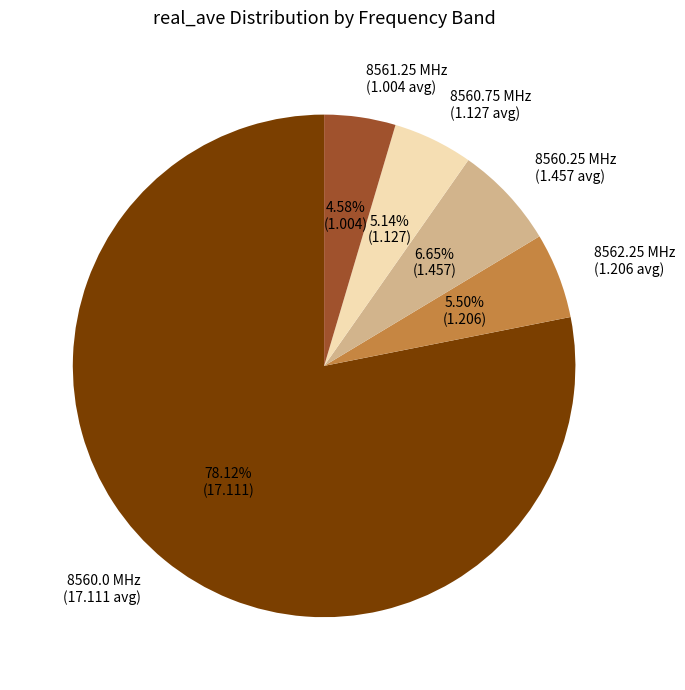

Which slice is the smallest?

8561.25 MHz (1.004 avg)